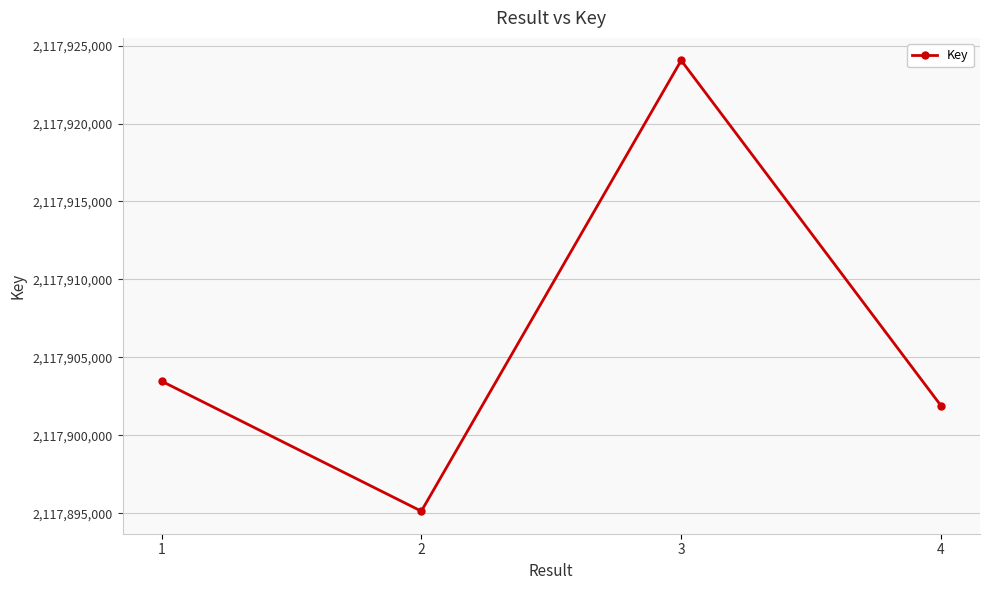

Count the number of data series in this chart.

1